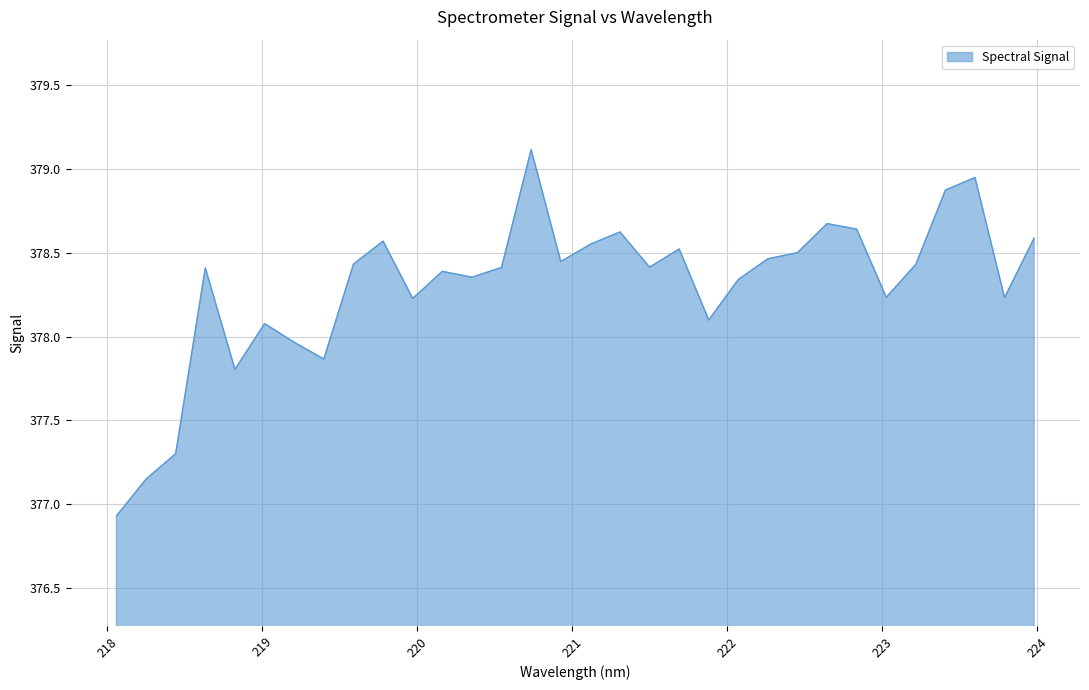

What is the difference between the maximum and minimum values?

2.2